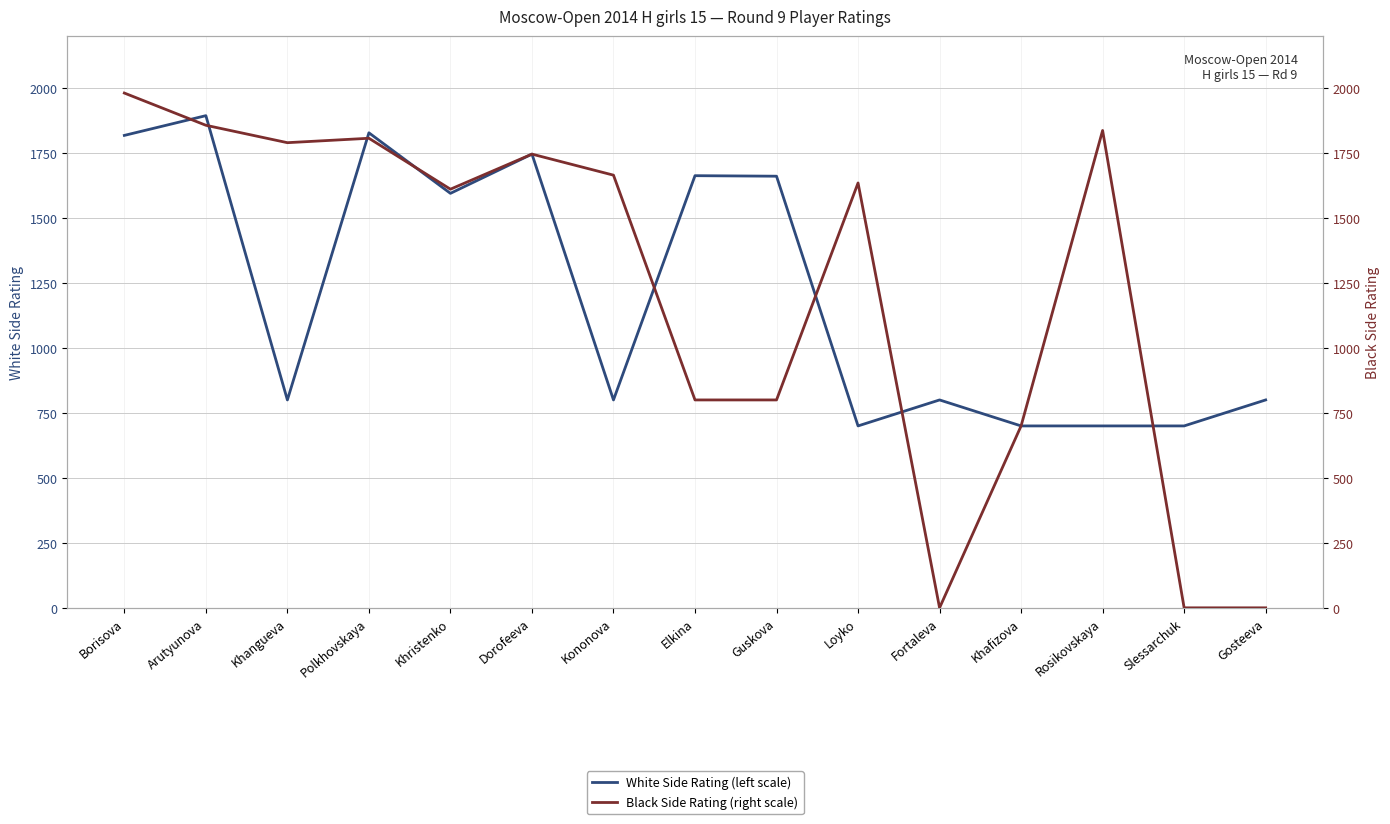

True or false: Black Side Rating (right scale) and White Side Rating (left scale) intersect in this chart.

True